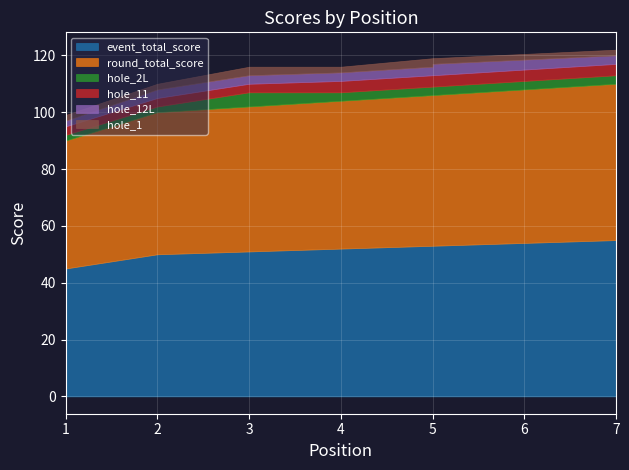

Is the value of hole_2L at 1 greater than the value of event_total_score at 5?

No